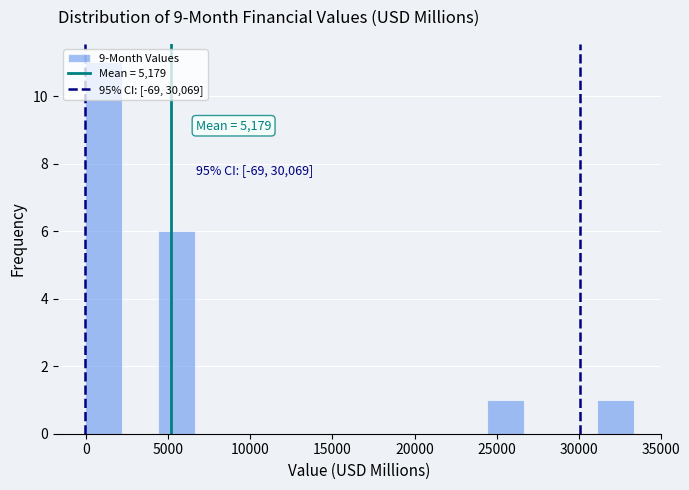

Which range on the x-axis has the tallest bar?

0 to 2000